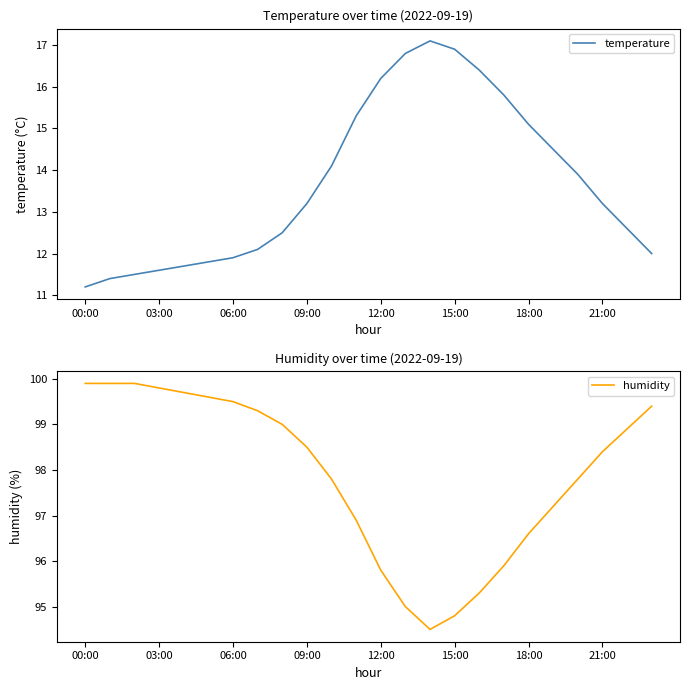

At which label does temperature first exceed 13?

09:00